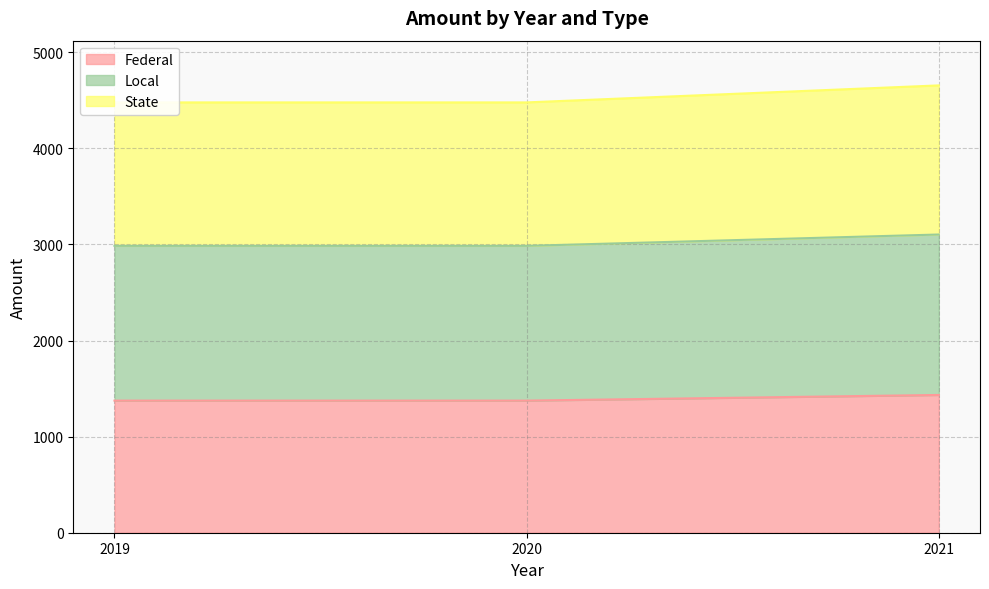

What is the maximum value for Federal?

1434